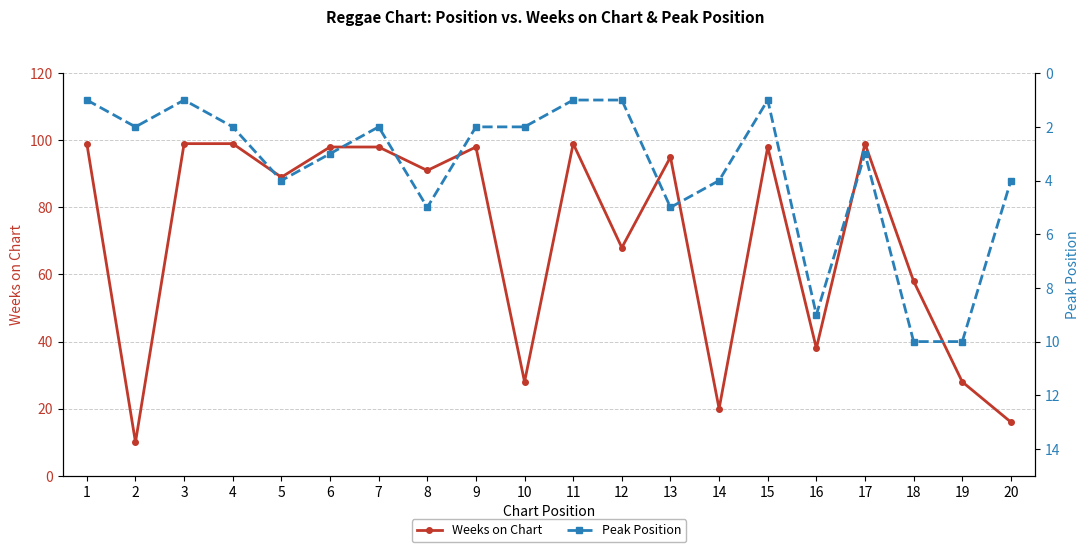

What is the value of the Peak Position point at the 1st from the left?

1